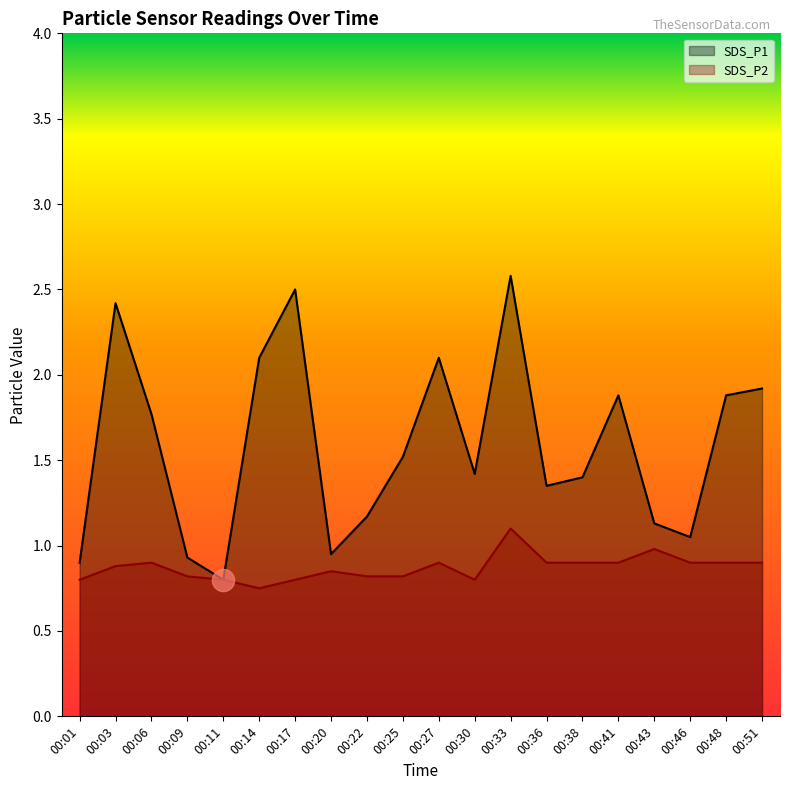

At which label is SDS_P2 closest to 0?

00:14